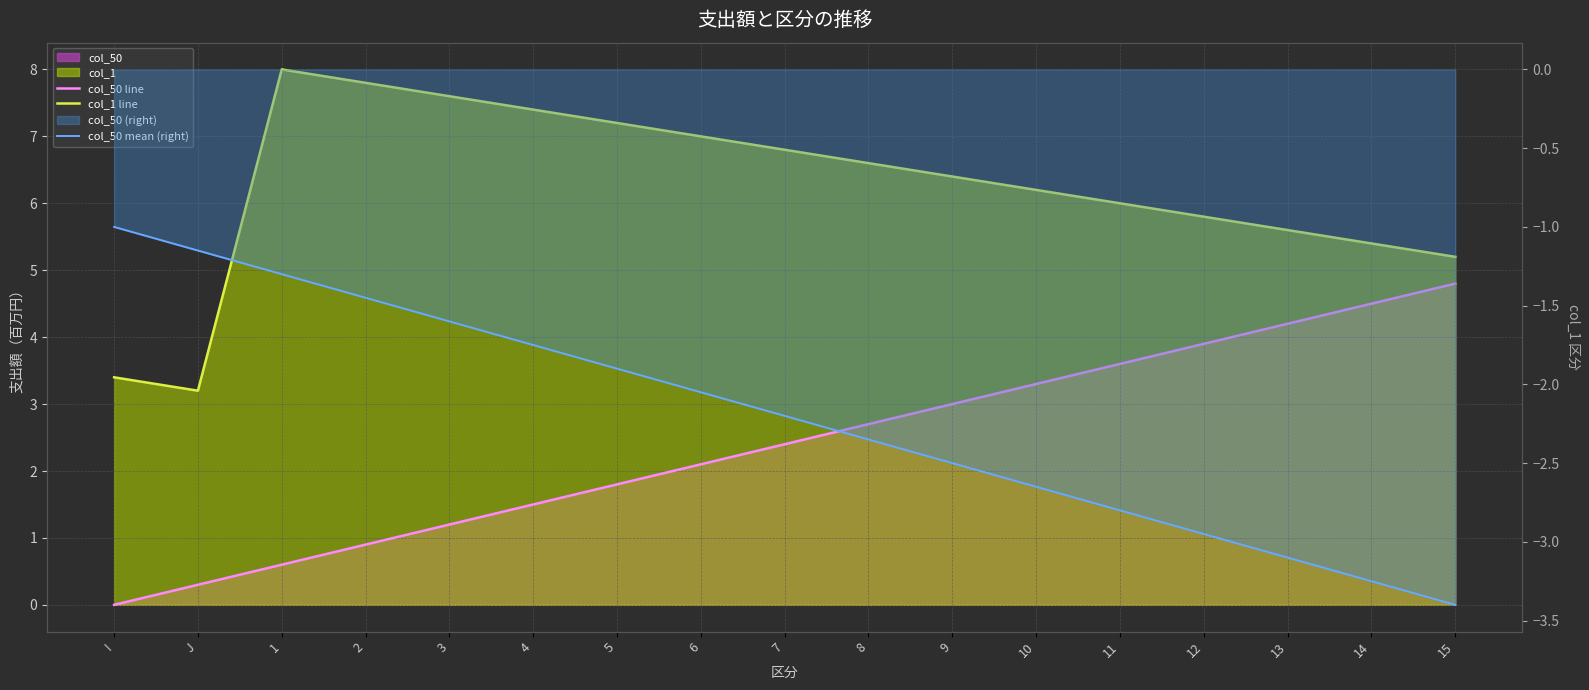

What is the value of the col_50 mean (right) point at the 15th from the left?

-3.1